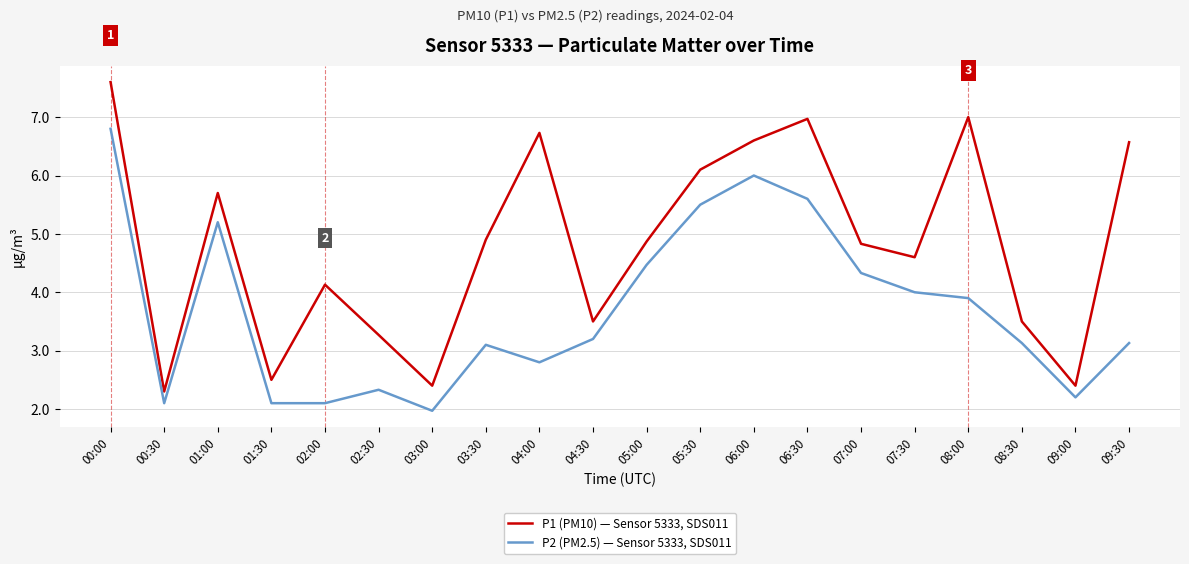

True or false: P1 (PM10) — Sensor 5333, SDS011 has a value of 8.4 at 01:00.

False